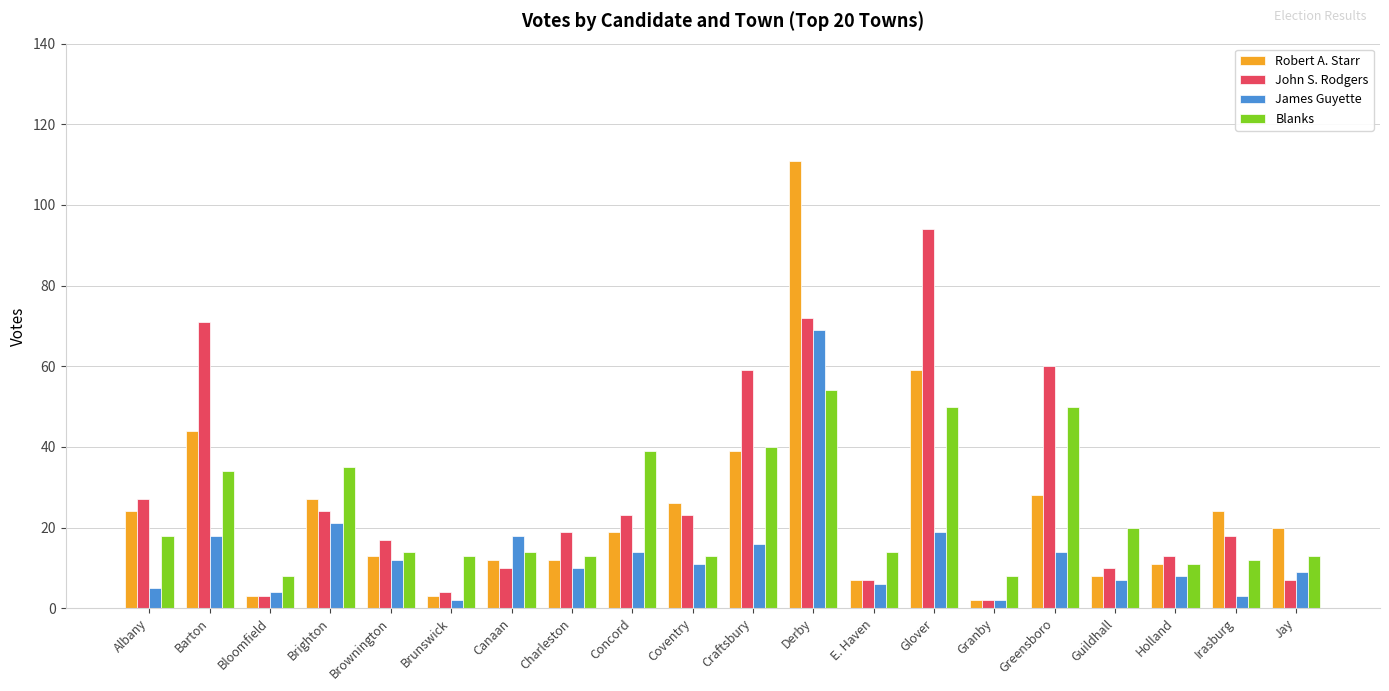

At which label does James Guyette first exceed 11?

Barton